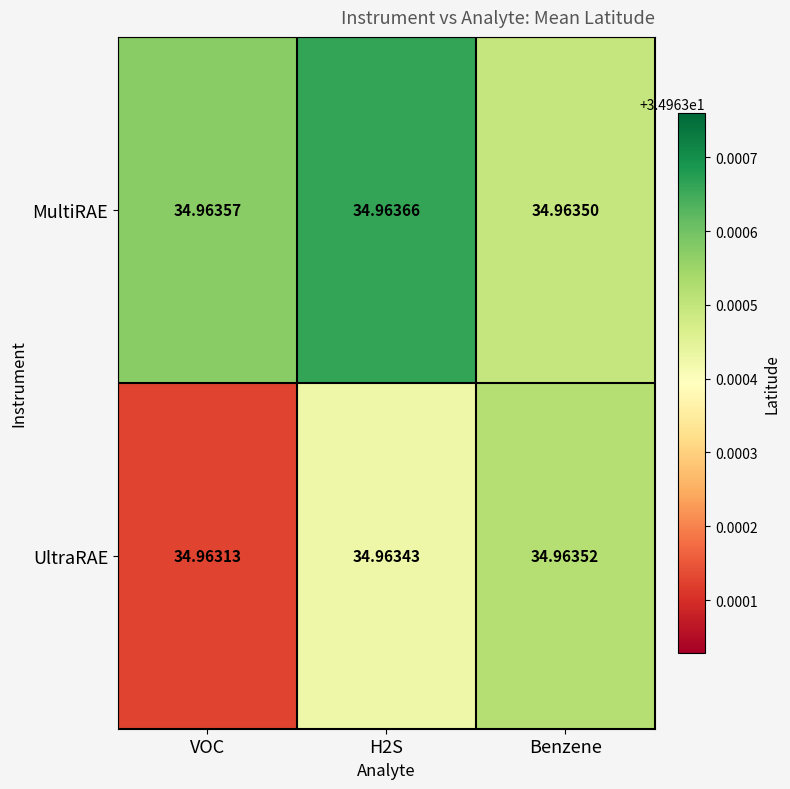

List the series in order of their overall mean, lowest first.

UltraRAE, MultiRAE